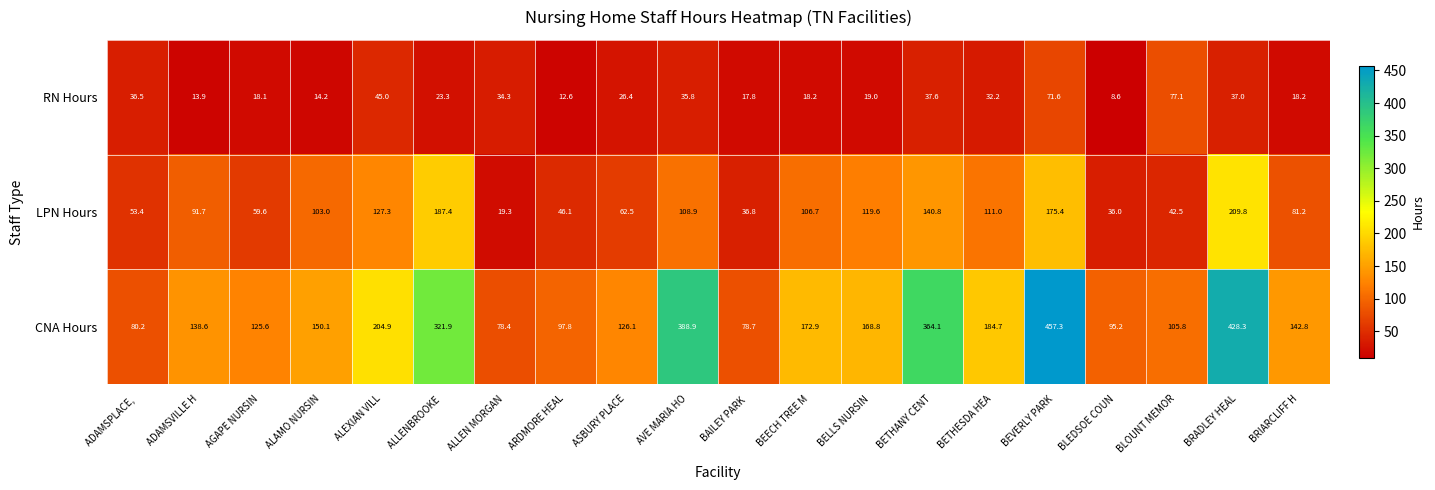

Rank the series at AGAPE NURSIN from highest to lowest value.

CNA Hours, LPN Hours, RN Hours